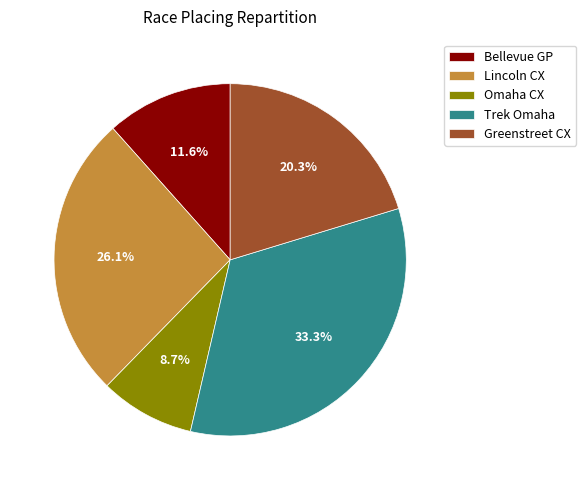

What is the total percentage of Omaha CX and Greenstreet CX?

29.0%